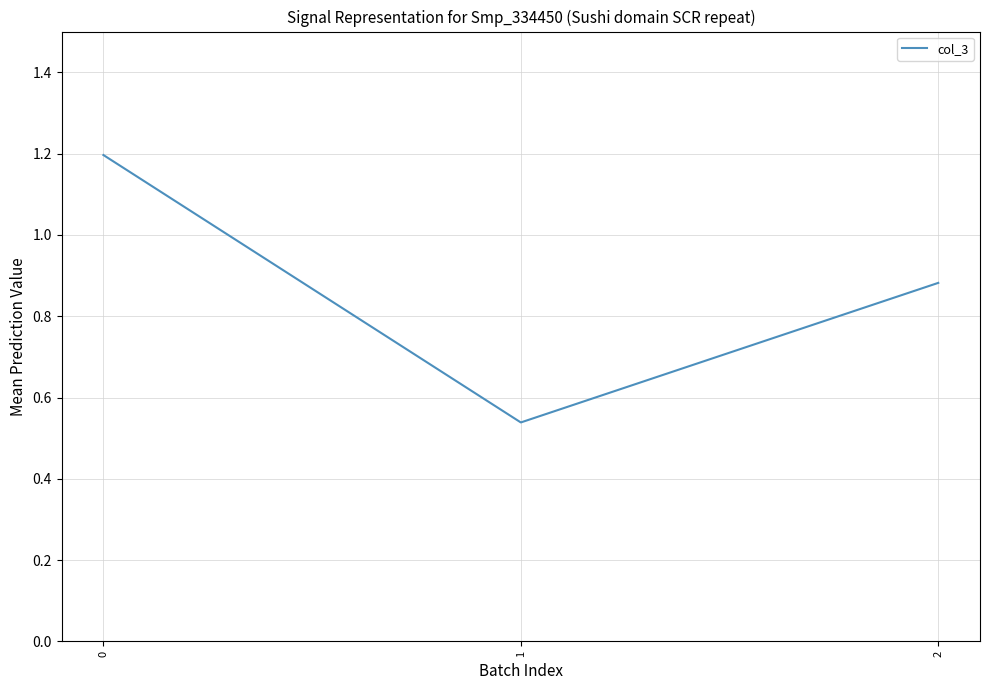

What is the maximum value shown in the chart?

1.2